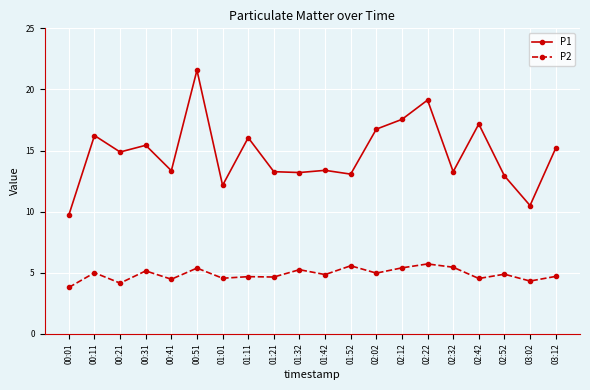

How many series are shown in this chart?

2